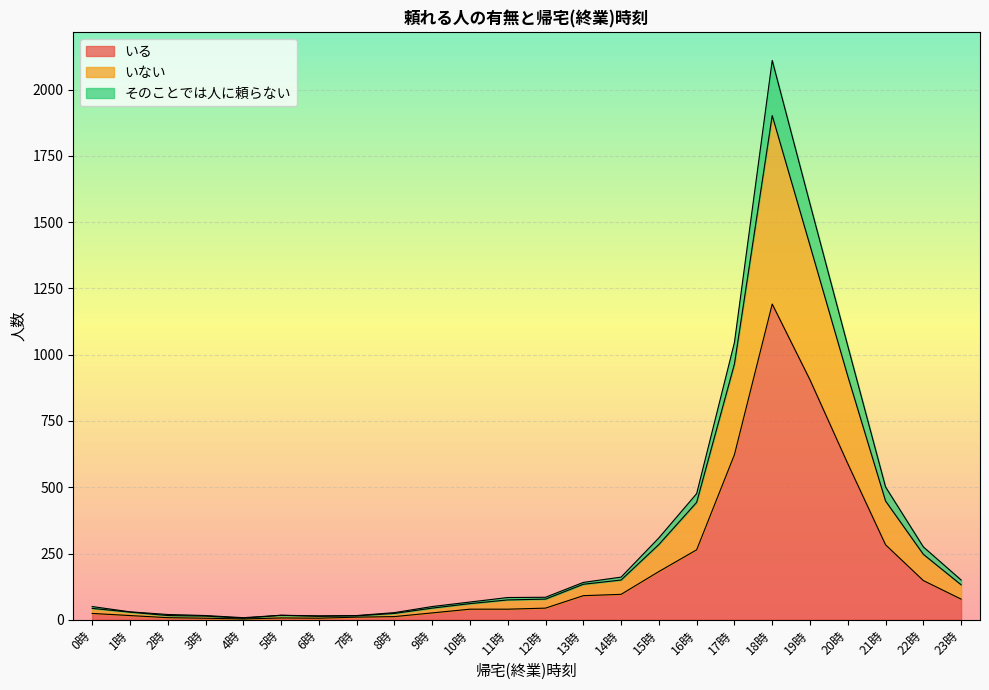

At which category is the sum across all series the highest?

18時